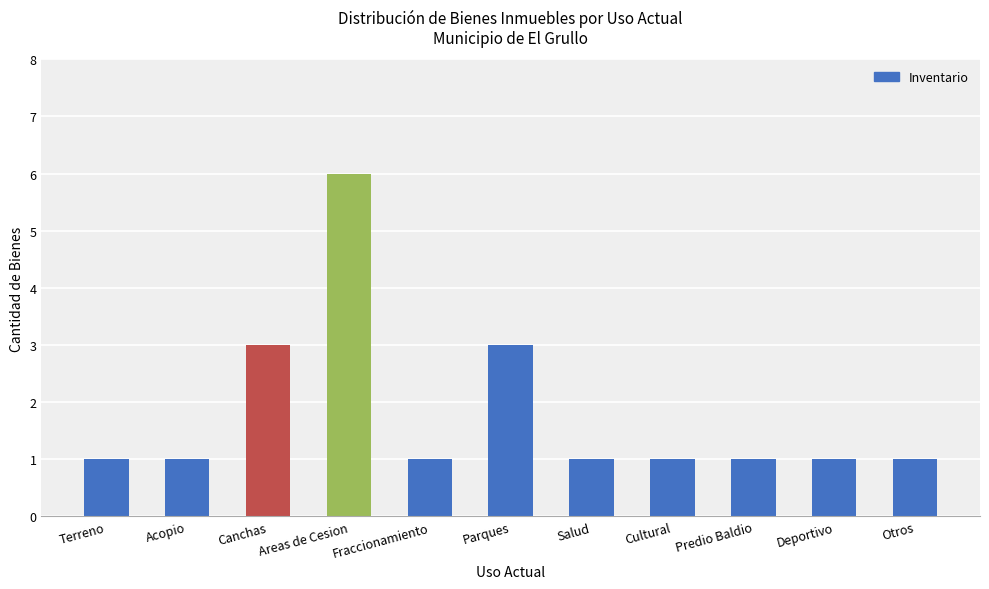

What is the average value?

2